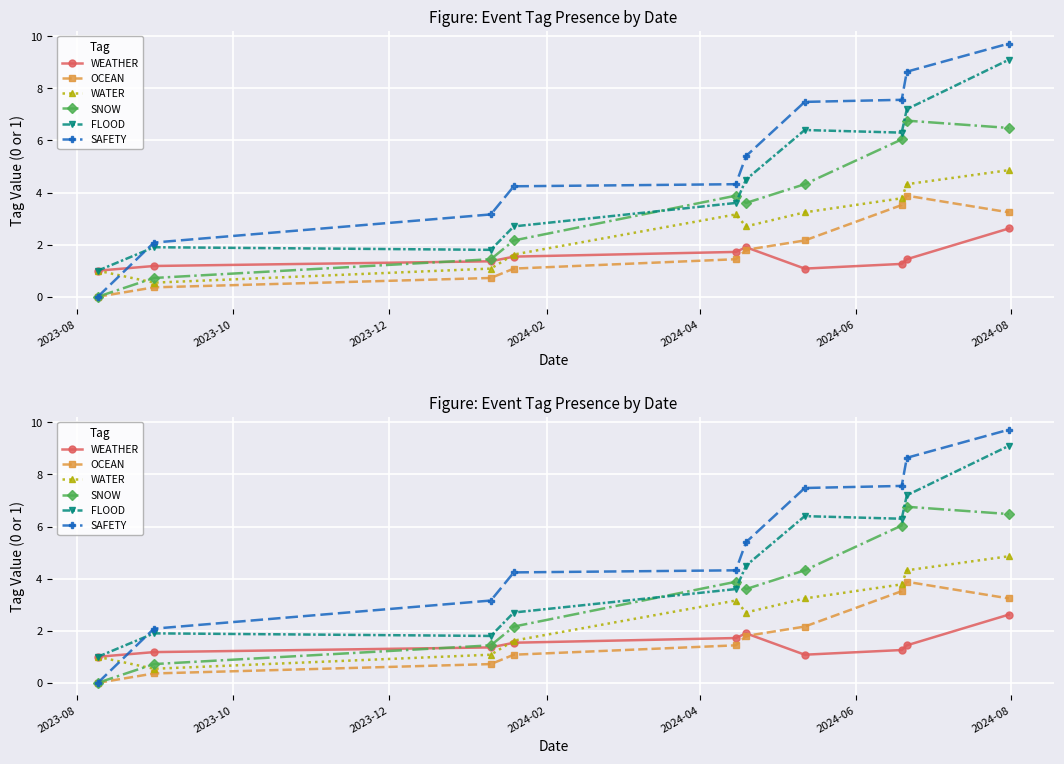

What is the total value across all series at 2023-08?

3.0